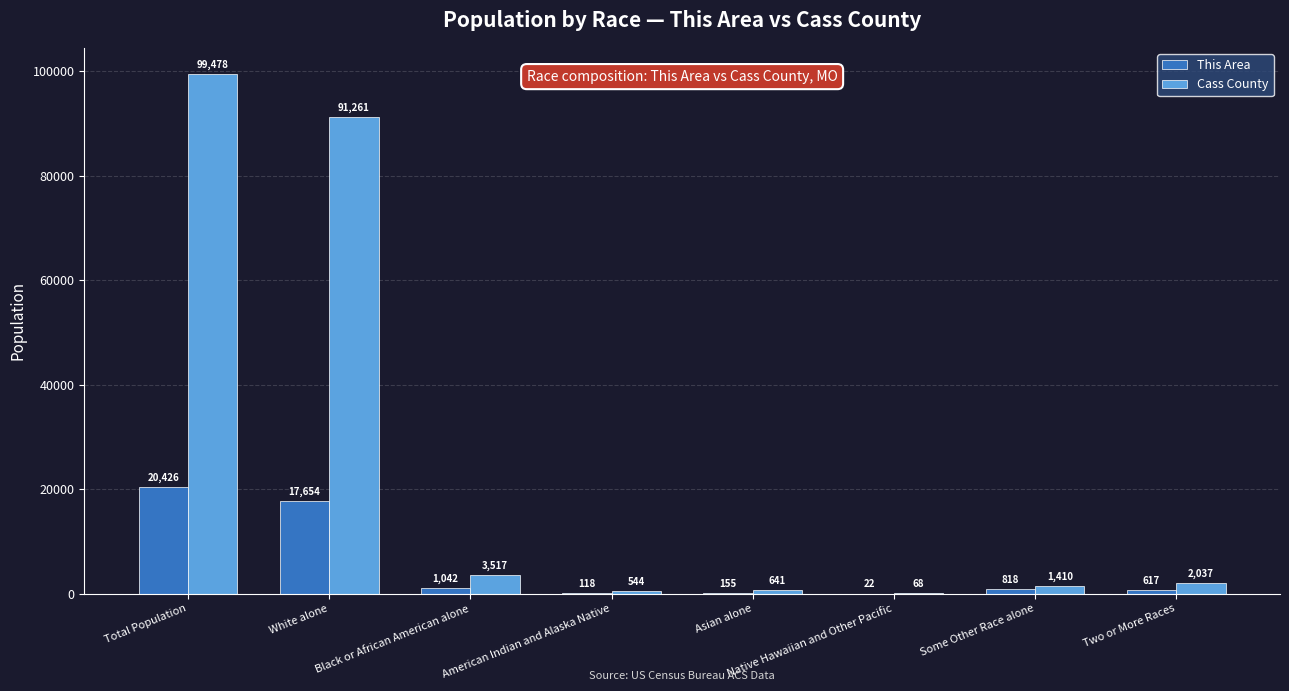

How many data points does each series have?

8